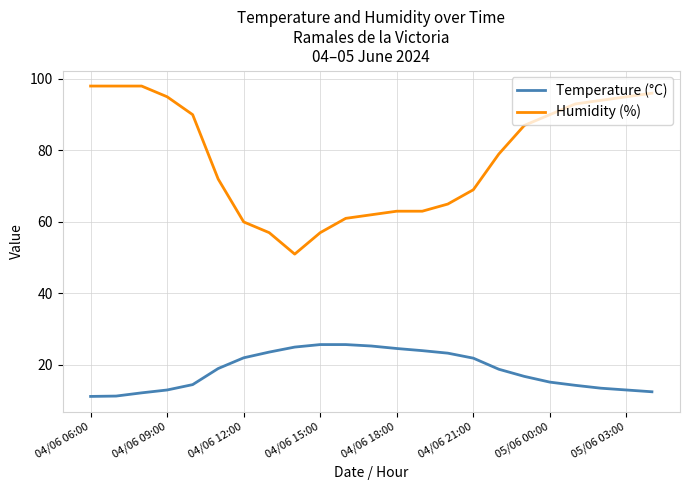

List the series in order of their overall mean, lowest first.

Temperature (°C), Humidity (%)